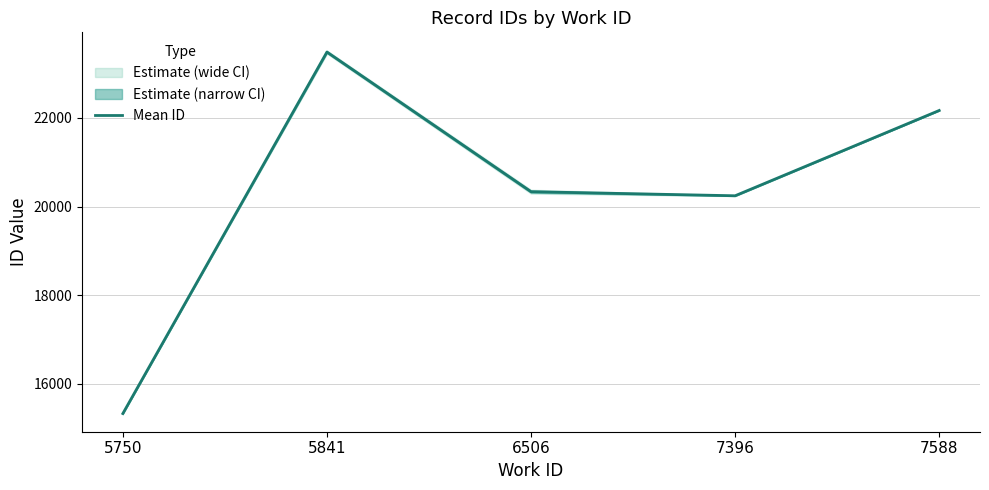

What is the ratio of the value at 7396 to the value at 6506?

1.0